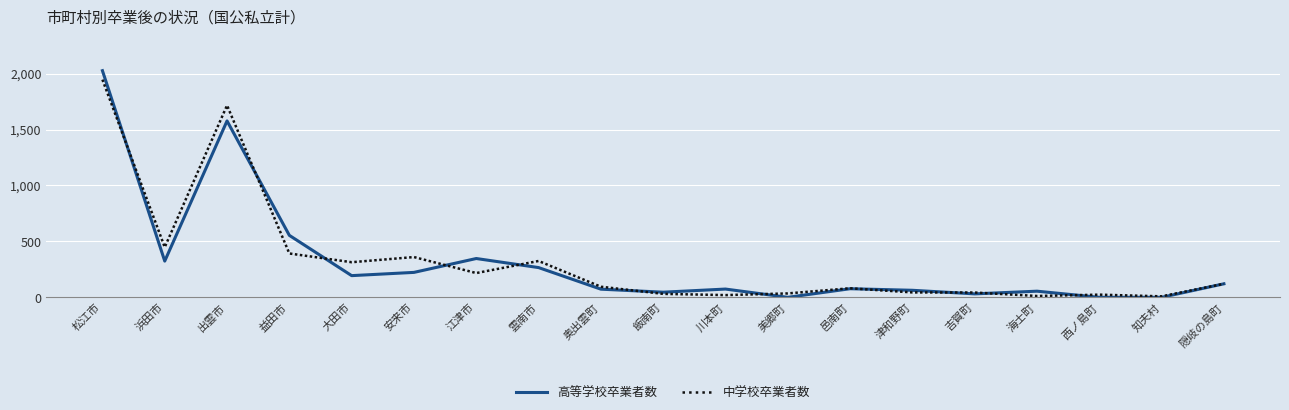

Is it true that 中学校卒業者数 equals 683 at 浜田市?

False